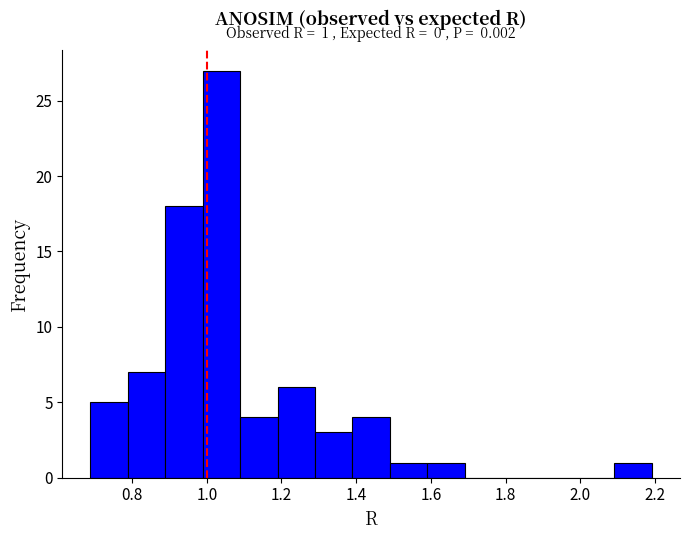

Which range on the x-axis has the tallest bar?

0.98 to 1.08